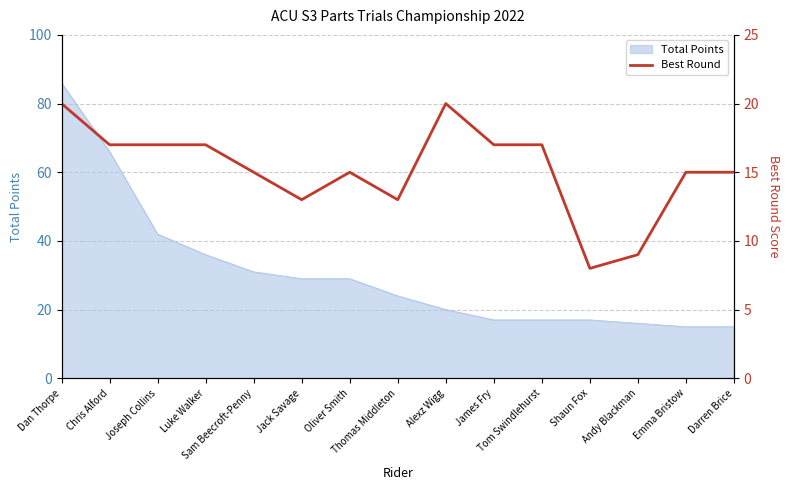

What is the lowest value of the Total Points series?

15